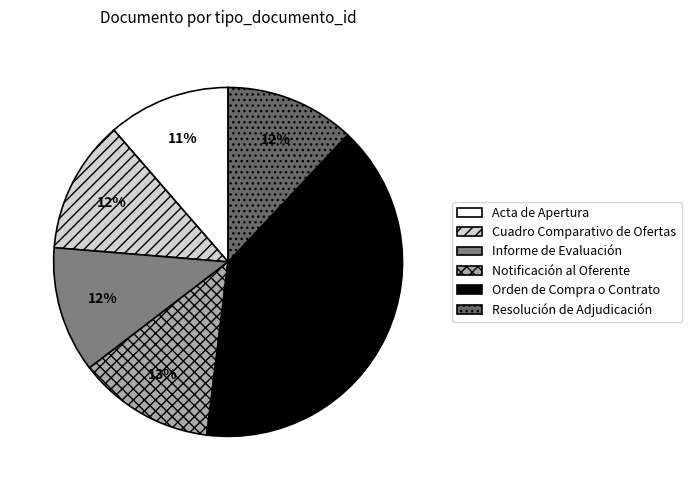

Approximately how many times larger is the value at Resolución de Adjudicación compared to Cuadro Comparativo de Ofertas?

1.0